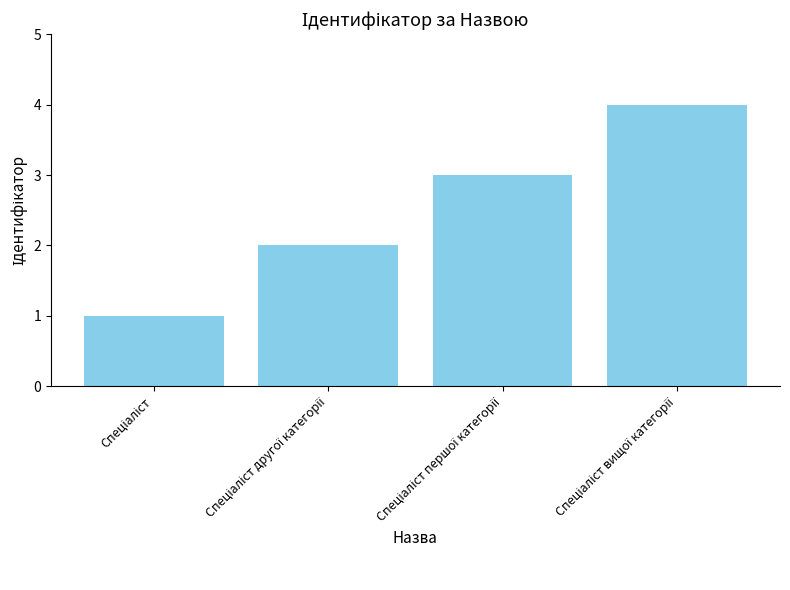

What is the difference between the maximum and minimum values?

3